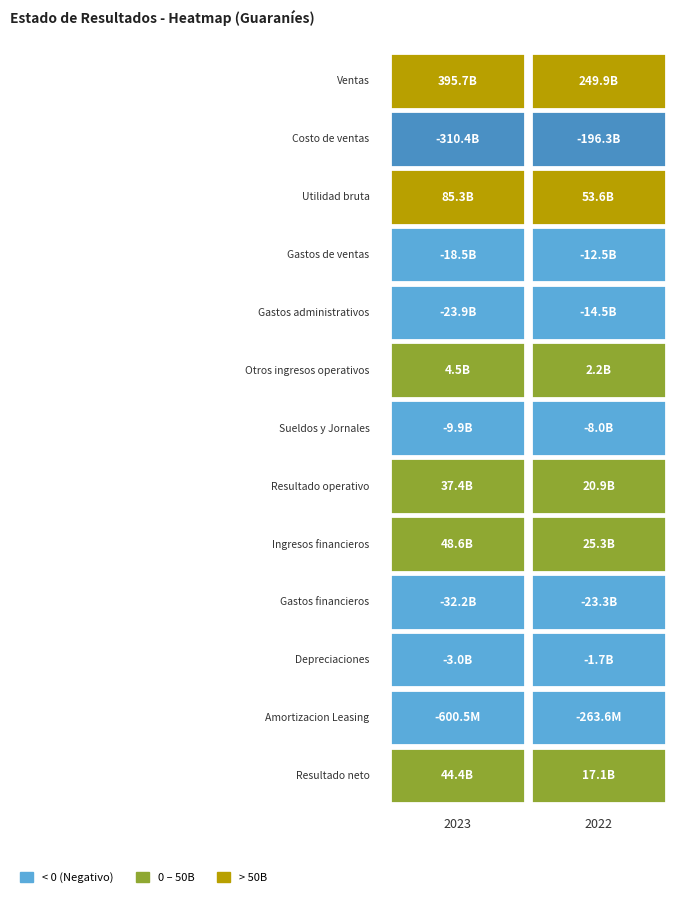

Read the Resultado operativo value at 2023.

37399959034